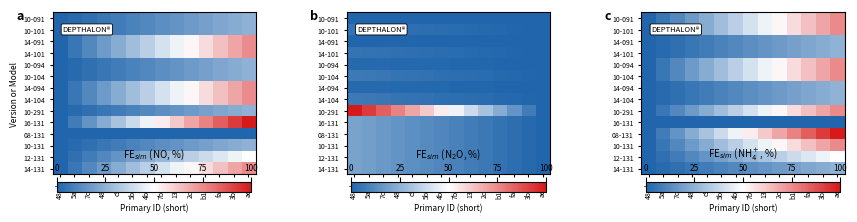

The 10-101 series shows 0.1 at 4803. True or false?

False